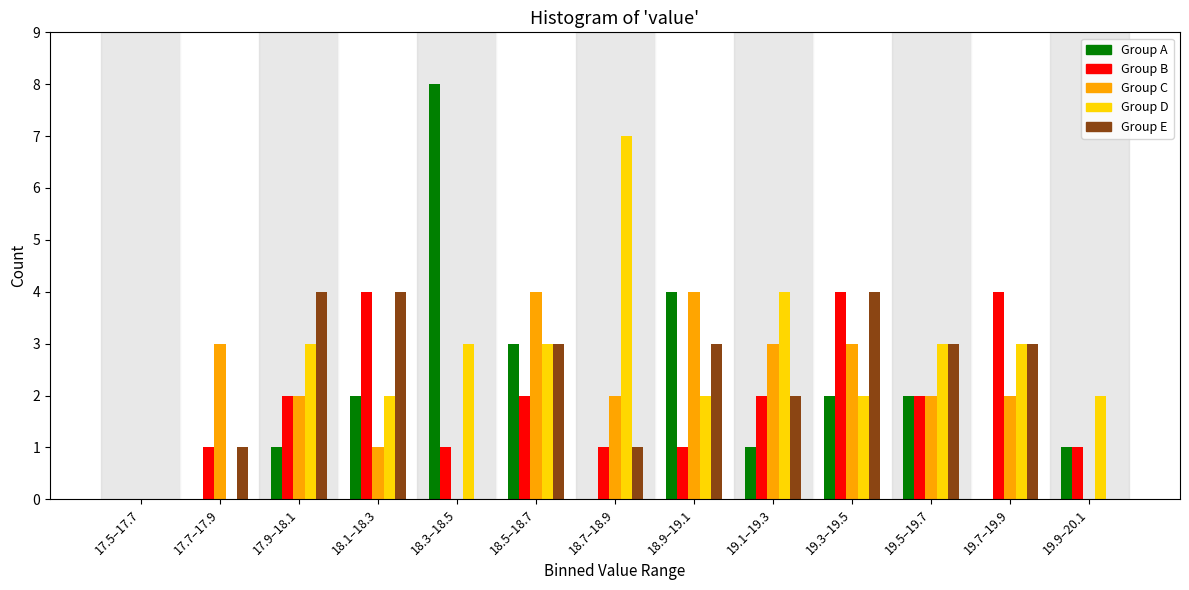

What is the approximate value of Group D at 18.5–18.7?

3